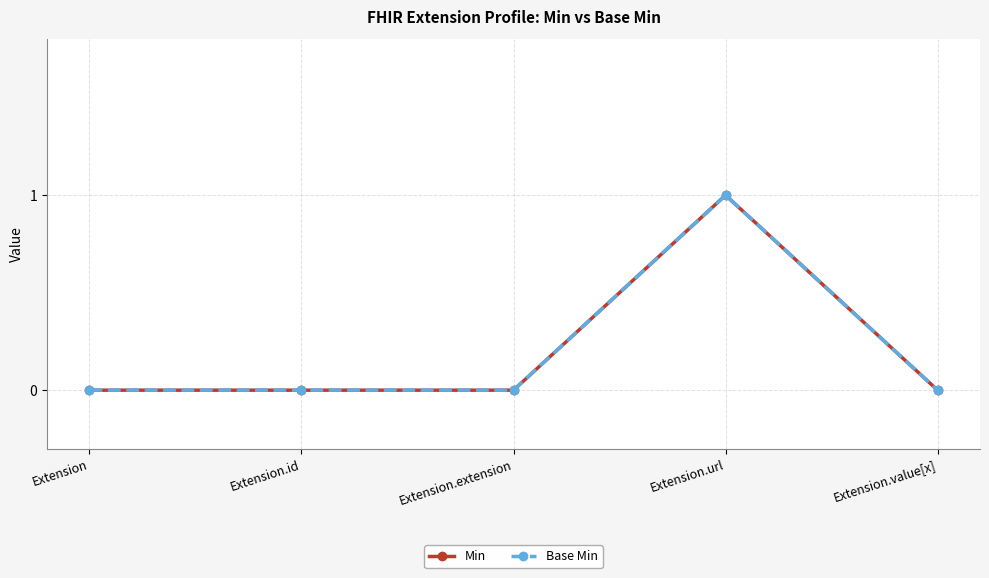

Which category has the highest value across all series?

Extension.url